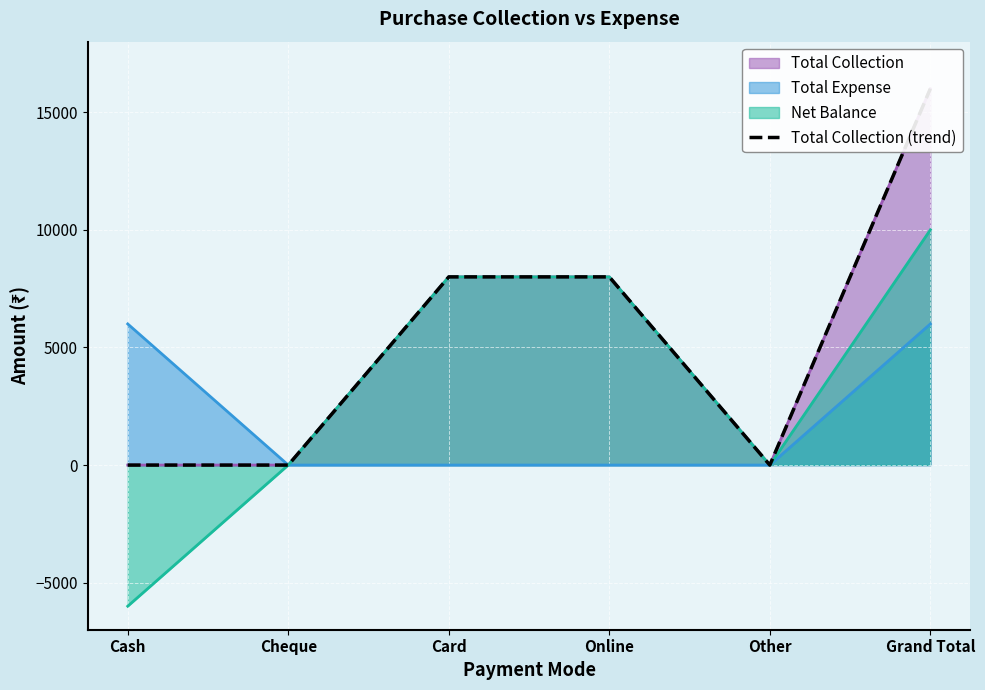

Count the values in the range 0 to 8000.

5